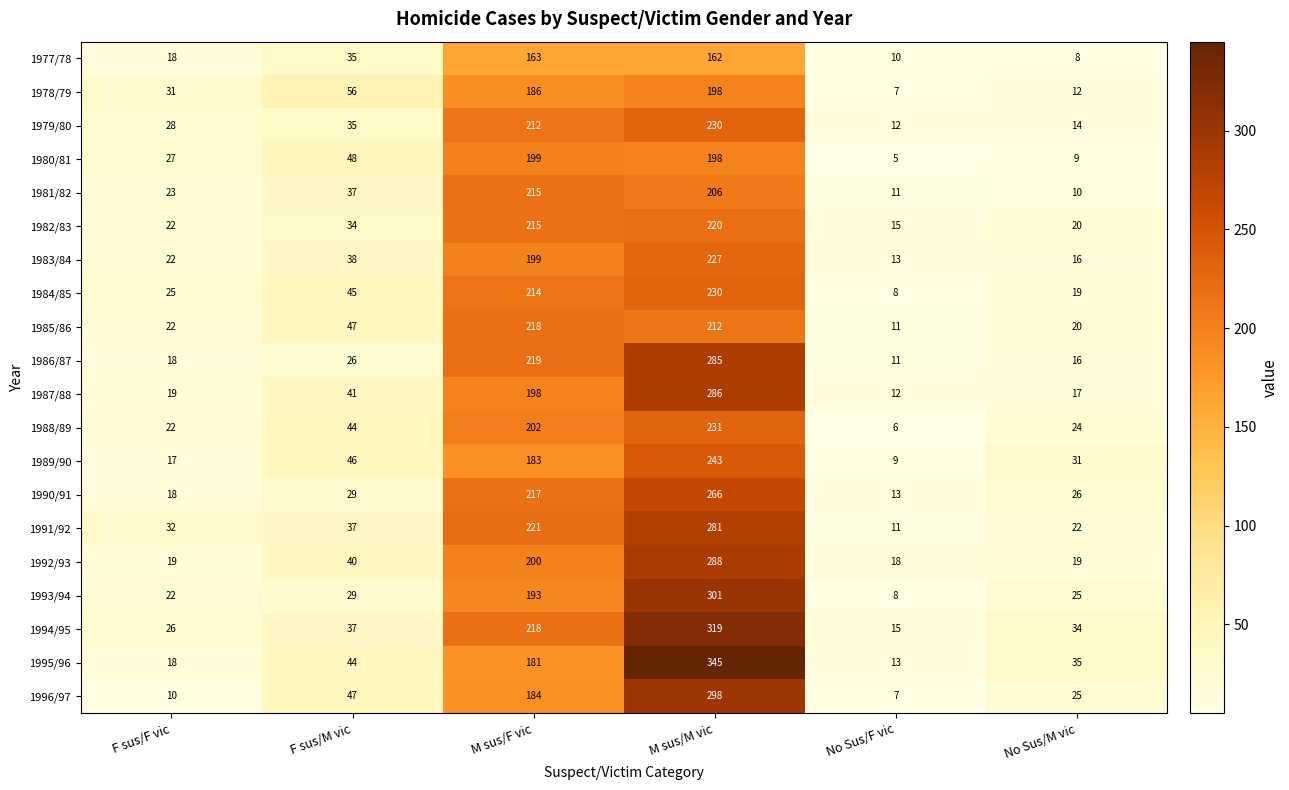

Read the 1993/94 value at M sus/F vic, to the nearest 50.

200